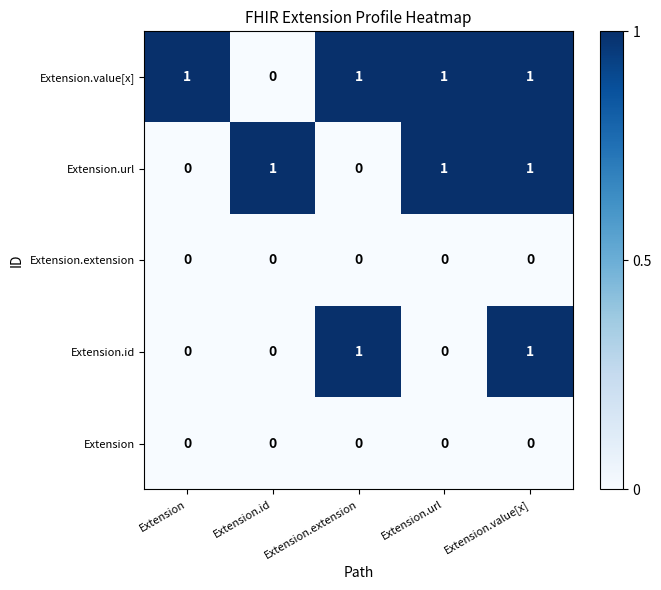

Which series changed the most between Extension.extension and Extension.value[x]?

Extension.url